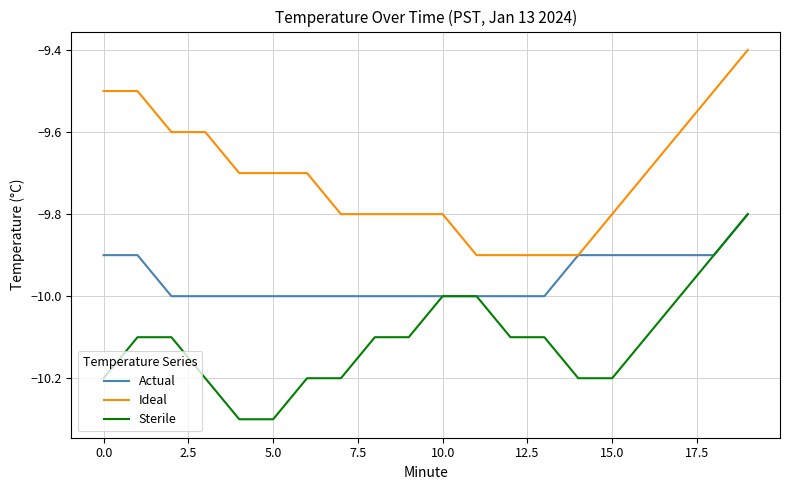

What is the maximum value for Actual?

-9.8